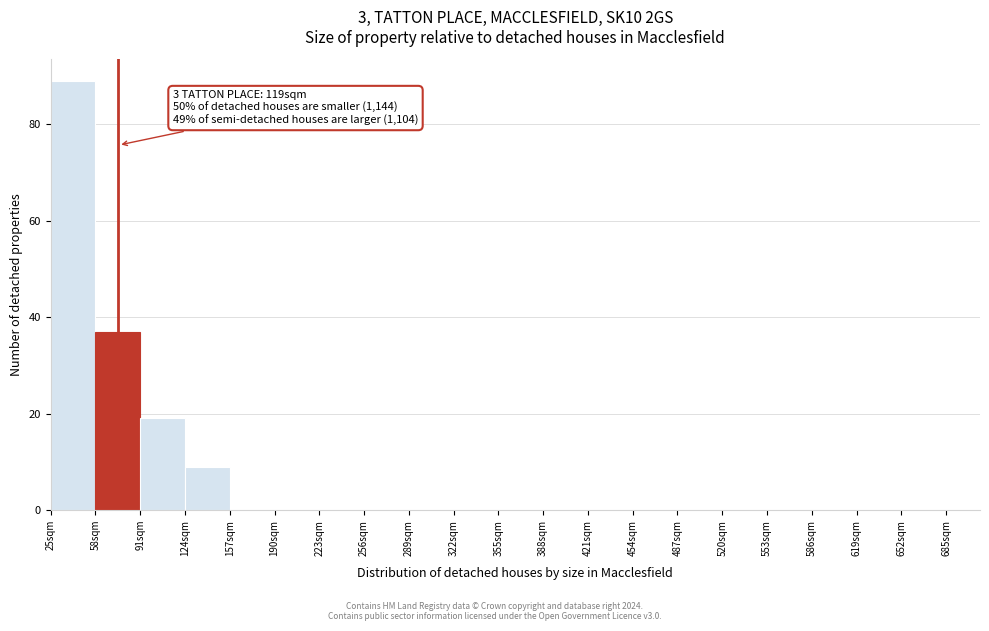

Over which range of the x-axis is the bar tallest?

25 to 58